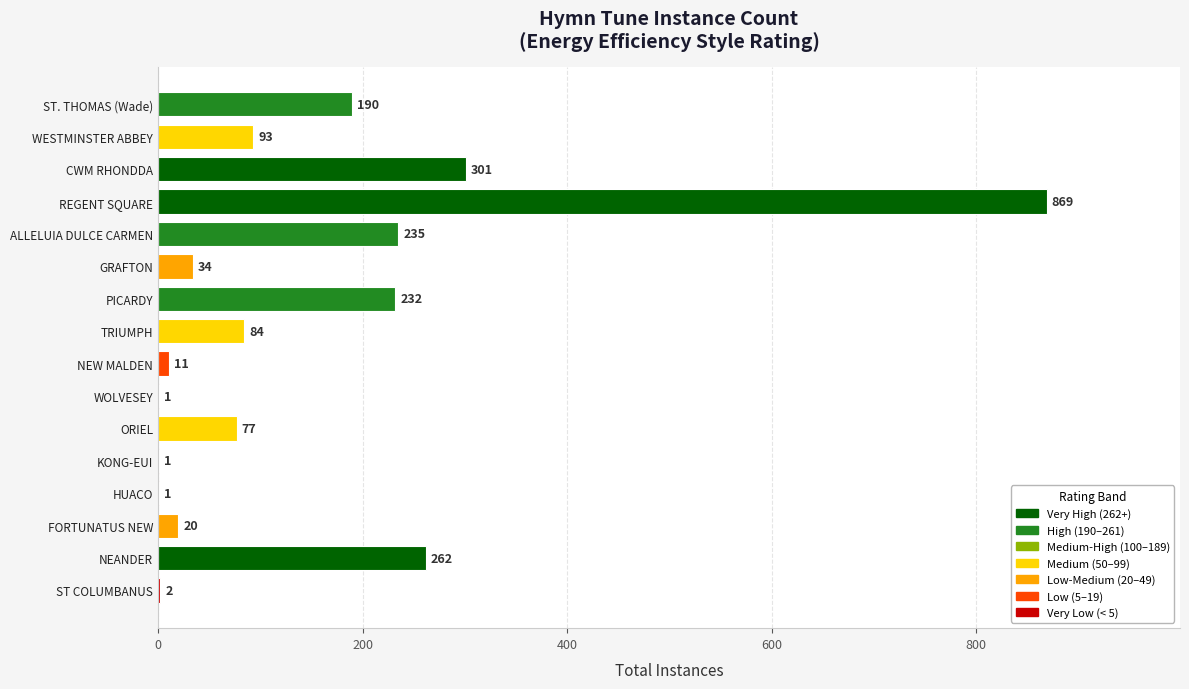

Are the bars horizontal?

Yes